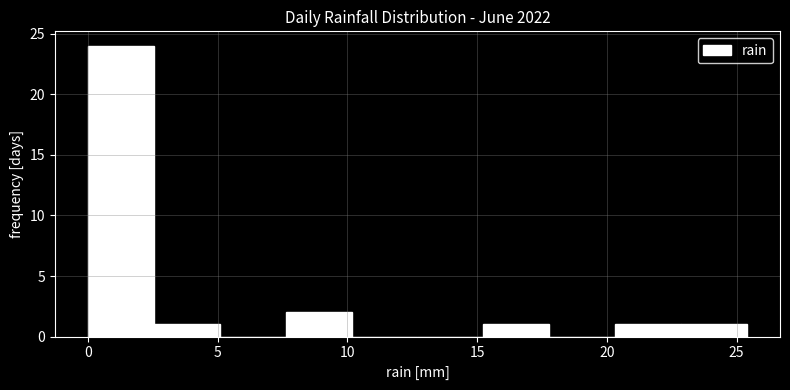

Which range on the x-axis has the tallest bar?

0.0 to 2.5